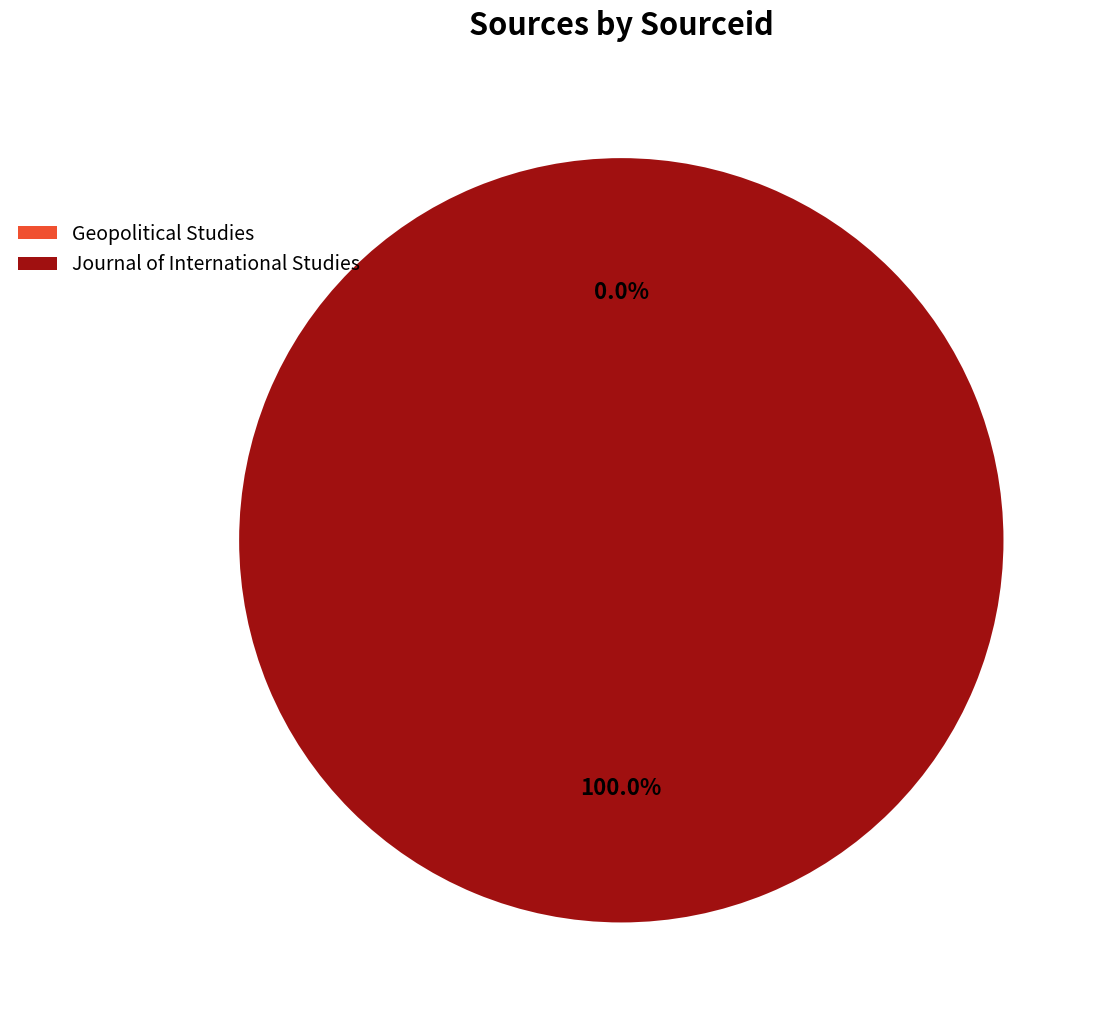

Which slice represents more than half of the pie?

Journal of International Studies